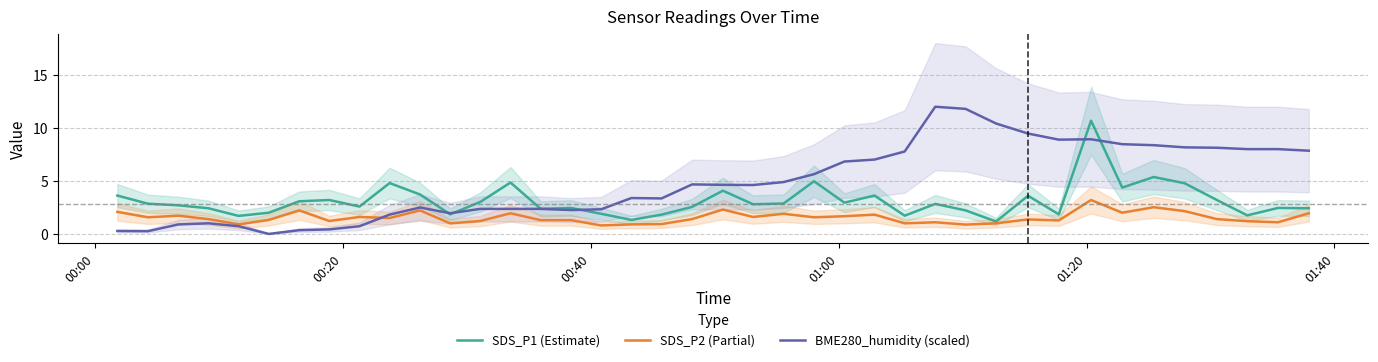

Reading right to left, list all the values displayed in this chart.

SDS_P1 (Estimate): 2.4	2.5	1.8	3.2	4.8	5.4	4.4	10.7	1.9	3.6	1.2	2.2	2.8	1.7	3.6	3.0	5.0	2.9	2.8	4.1	2.5	1.8	1.3	1.9	2.5	2.4	4.8	3.0	1.9	3.7	4.8	2.6	3.2	3.1	2.0	1.7	2.4	2.7	2.9	3.6
SDS_P2 (Partial): 1.9	1.1	1.2	1.4	2.1	2.5	2.0	3.2	1.3	1.4	1.0	0.9	1.1	1.0	1.8	1.7	1.6	1.9	1.6	2.3	1.4	0.9	0.9	0.8	1.3	1.3	1.9	1.2	1.0	2.2	1.5	1.6	1.2	2.2	1.3	0.9	1.4	1.7	1.6	2.1
BME280_humidity (scaled): 7.9	8.0	8.0	8.1	8.2	8.4	8.5	8.9	8.9	9.5	10.4	11.8	12.0	7.8	7.0	6.8	5.6	4.9	4.6	4.6	4.7	3.3	3.4	2.3	2.3	2.4	2.4	2.4	2.0	2.5	1.8	0.7	0.4	0.4	0.0	0.7	1.0	0.9	0.3	0.3